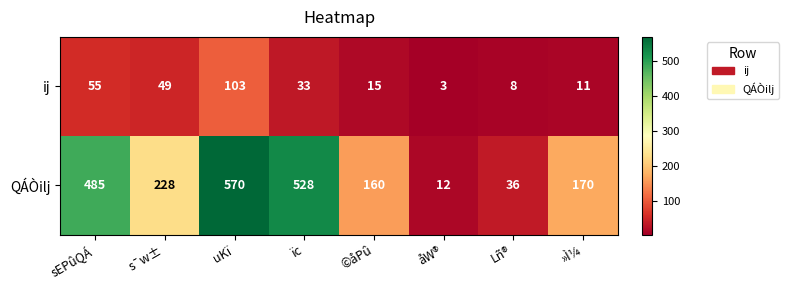

Rank the series by their average value, from lowest to highest.

ij, QÁÒilj